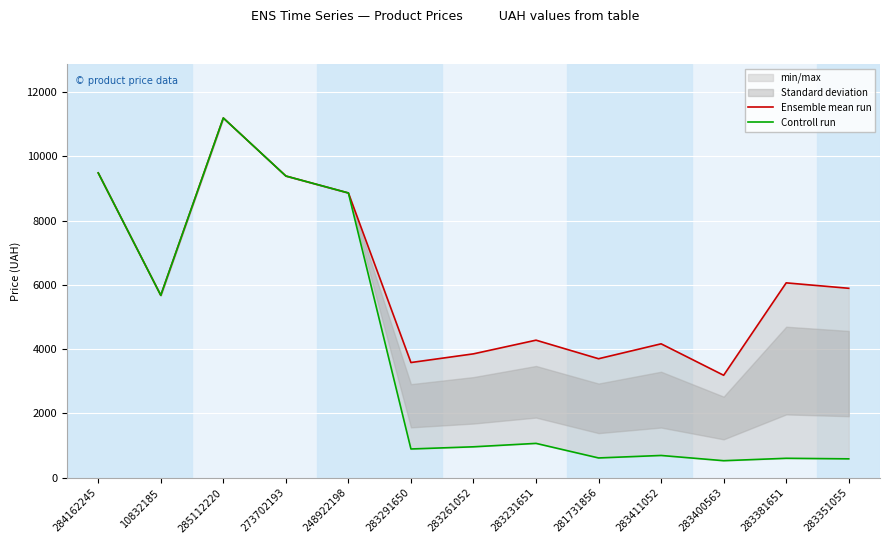

True or false: Controll run has more than 2 points higher than both neighbors.

True